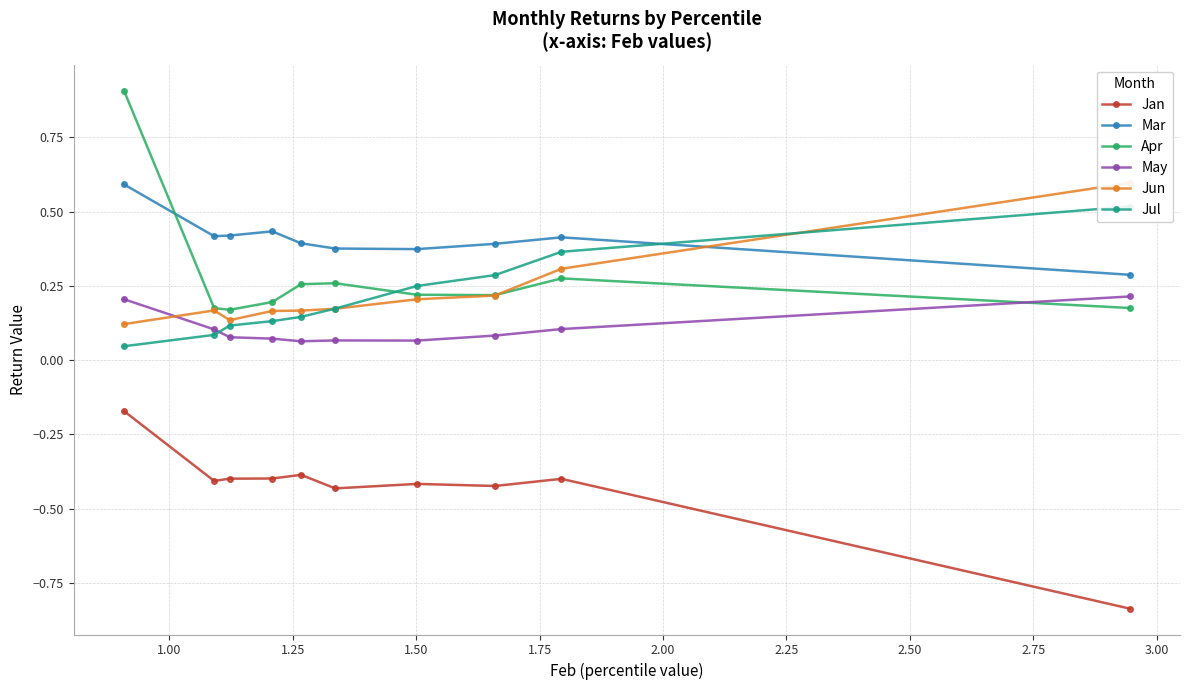

How many Apr values are between 0 and 1?

10